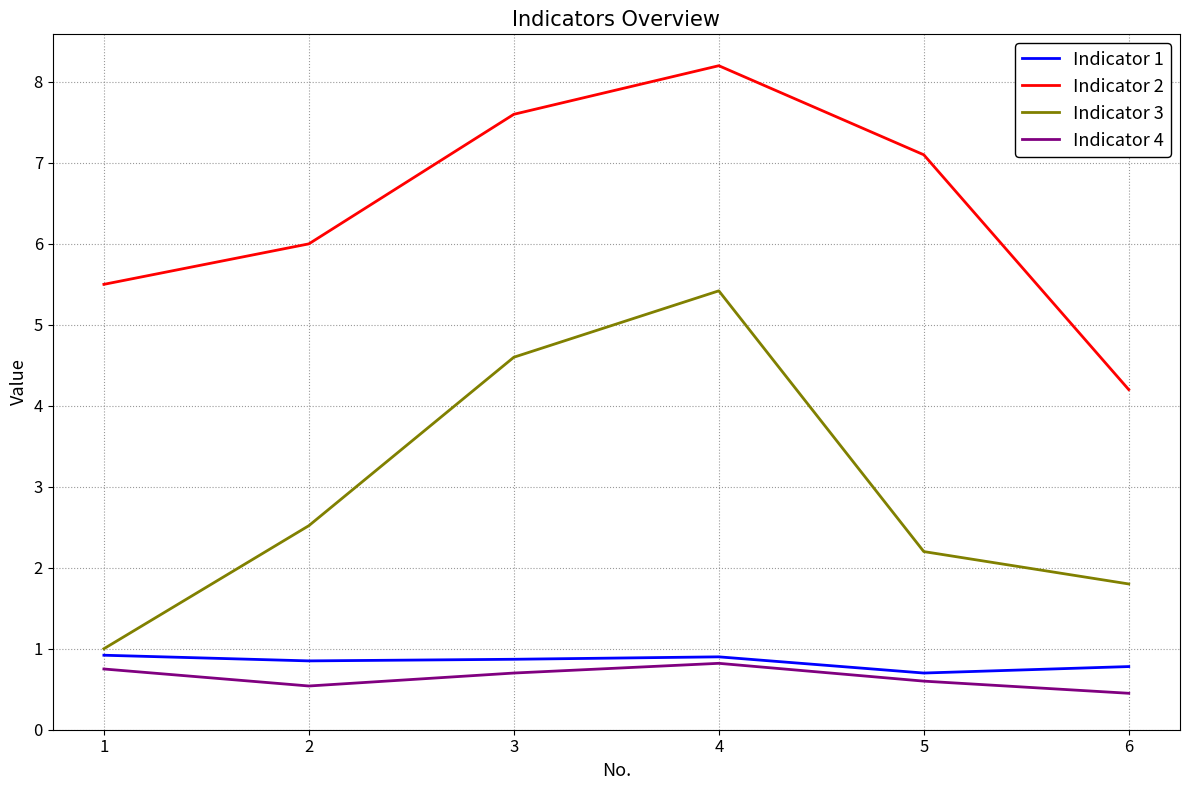

Where is the first local maximum for Indicator 3?

4